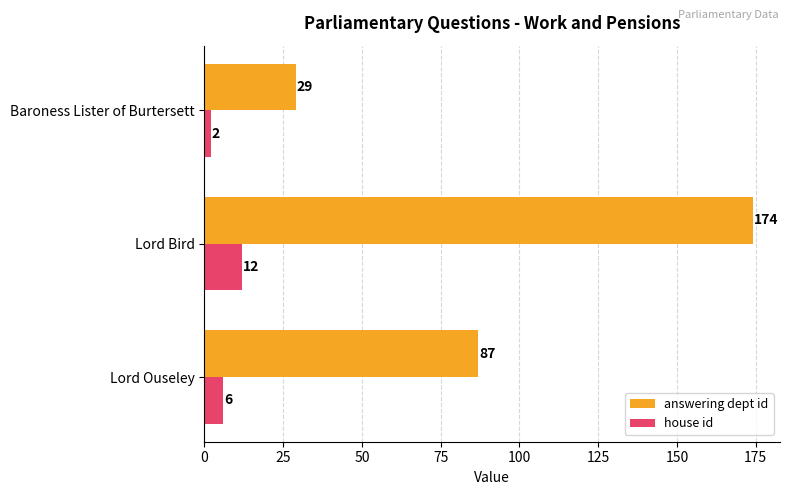

The answering dept id series shows 29 at Baroness Lister of Burtersett. True or false?

True